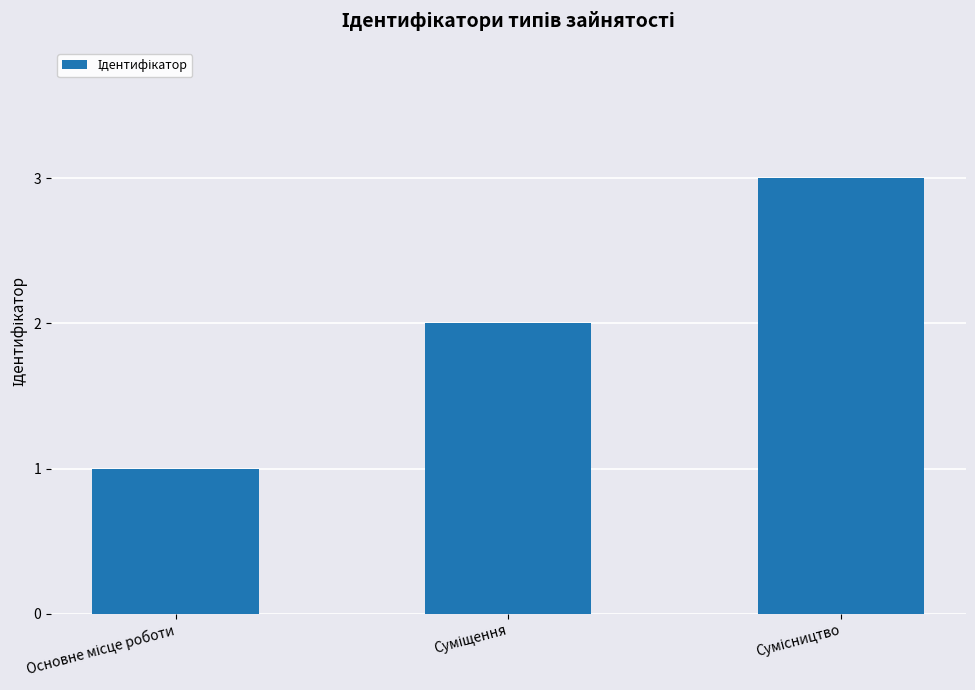

What is the maximum value shown in the chart?

3